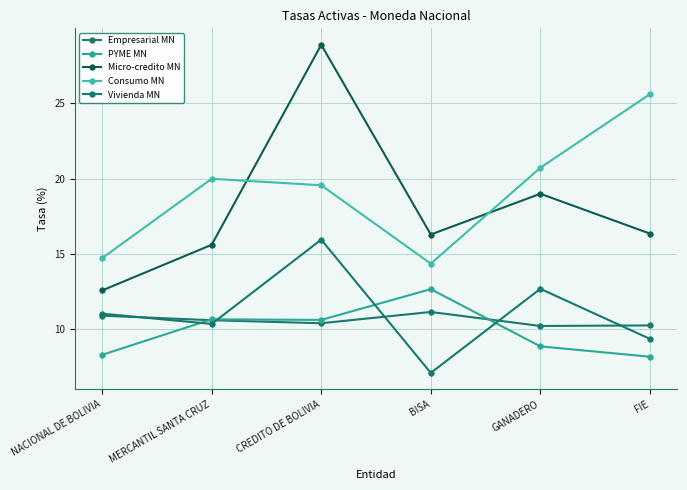

True or false: Micro-credito MN and Empresarial MN intersect in this chart.

False